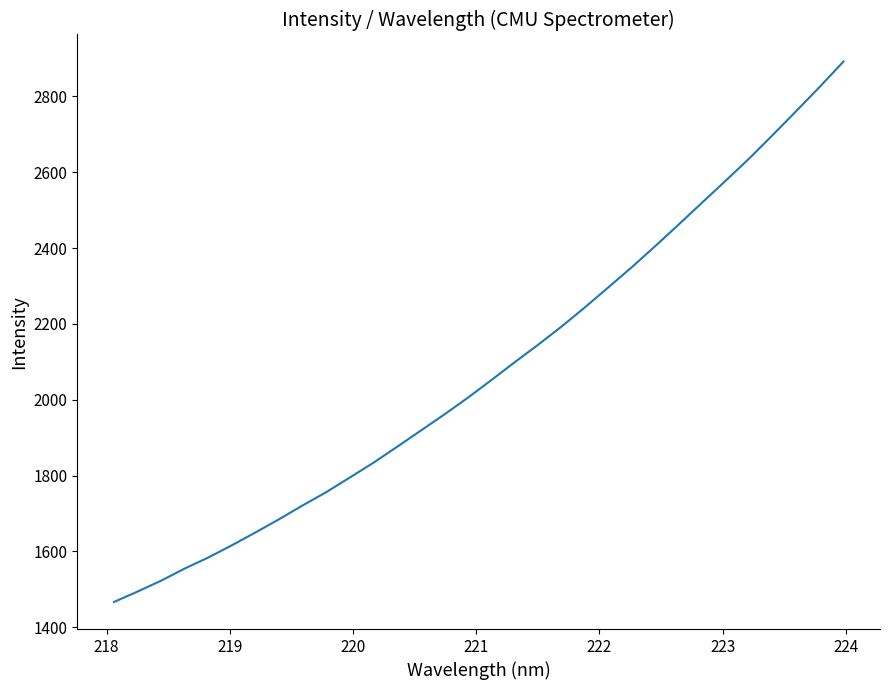

What is the difference between the maximum and minimum values?

1425.0